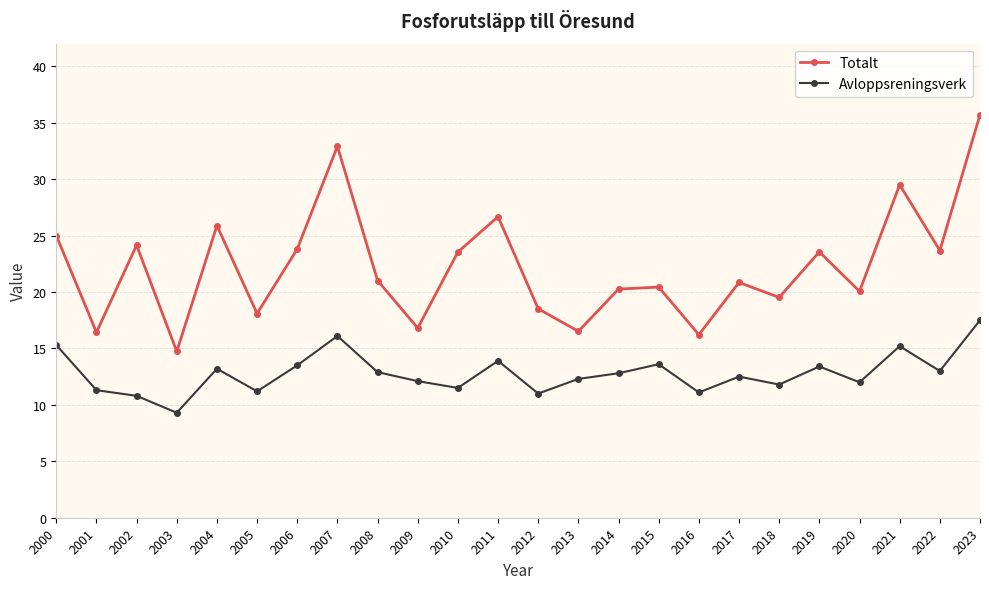

What is the sum of all Avloppsreningsverk values?

307.3